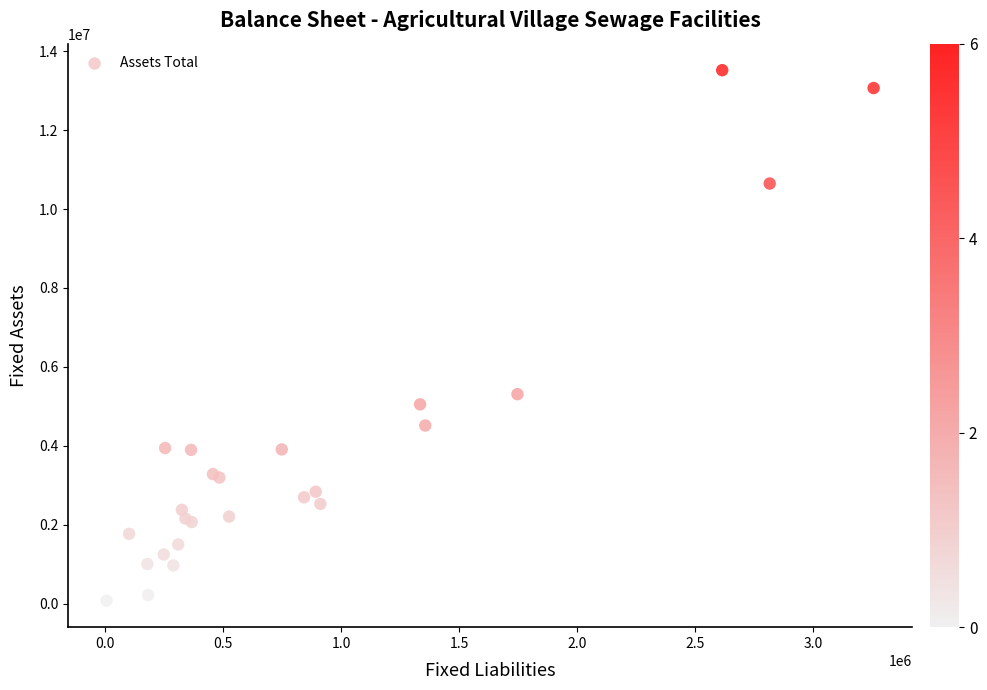

What Y value in the scatter plot is closest to 6797845?

5308858